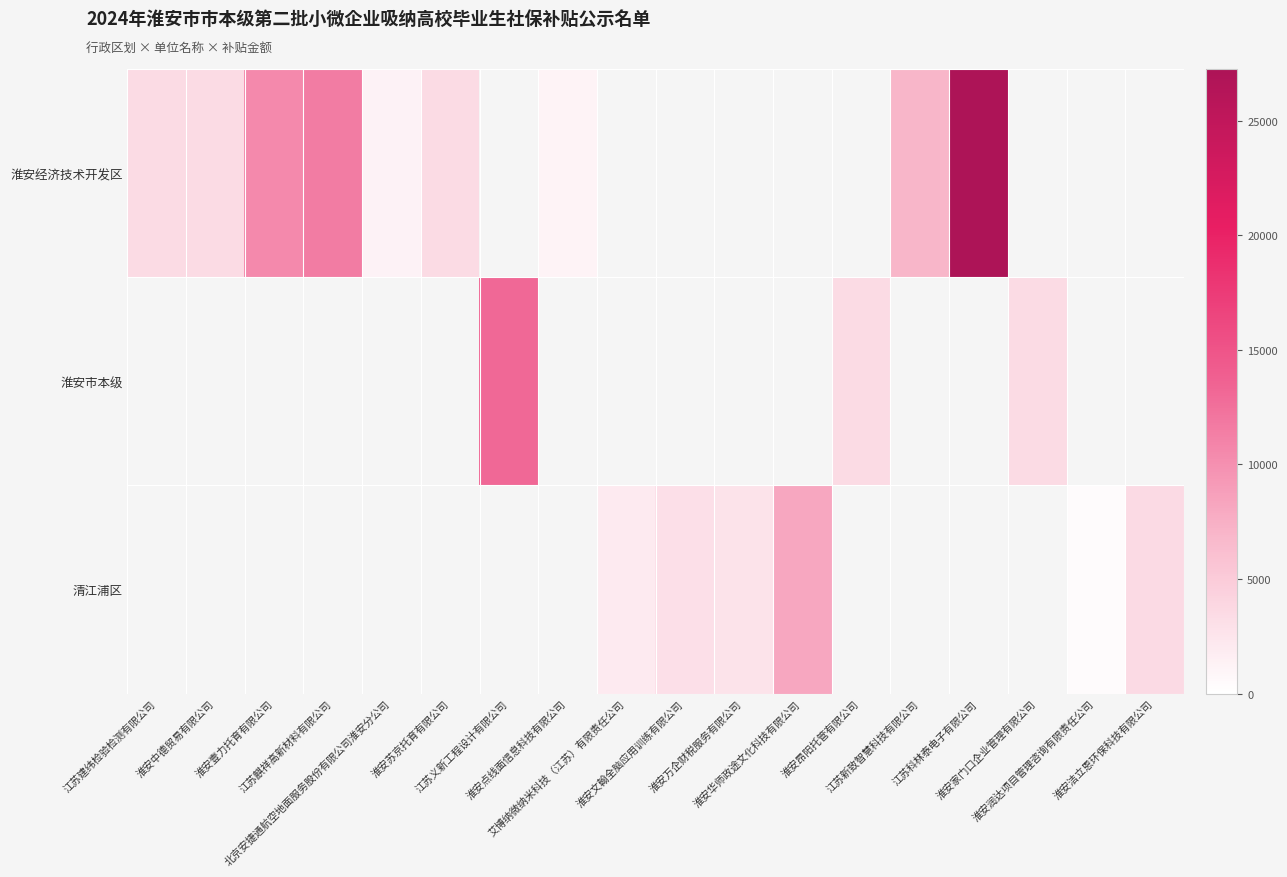

List the series in order of their peak value, highest first.

淮安经济技术开发区, 淮安市本级, 清江浦区